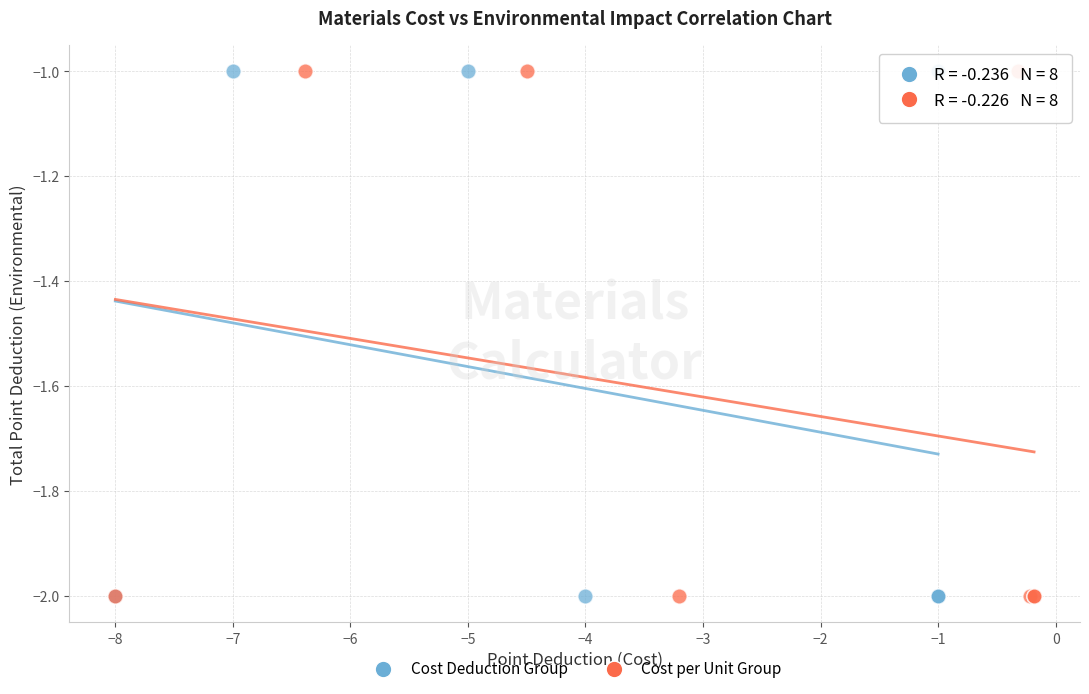

What are all the series names shown in the legend?

Cost Deduction Group, Cost per Unit Group